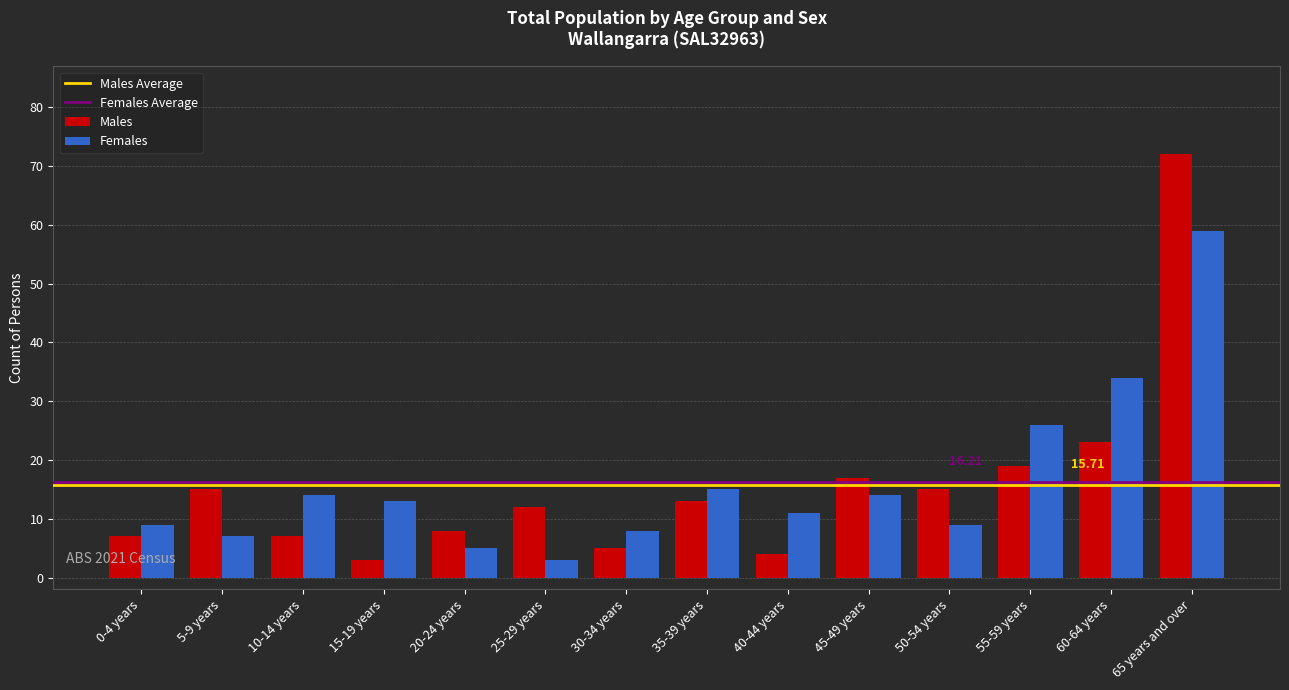

Reading left to right, transcribe all the data shown in this chart.

Males: 0-4 years=7	5-9 years=15	10-14 years=7	15-19 years=3	20-24 years=8	25-29 years=12	30-34 years=5	35-39 years=13	40-44 years=4	45-49 years=17	50-54 years=15	55-59 years=19	60-64 years=23	65 years and over=72
Females: 0-4 years=9	5-9 years=7	10-14 years=14	15-19 years=13	20-24 years=5	25-29 years=3	30-34 years=8	35-39 years=15	40-44 years=11	45-49 years=14	50-54 years=9	55-59 years=26	60-64 years=34	65 years and over=59